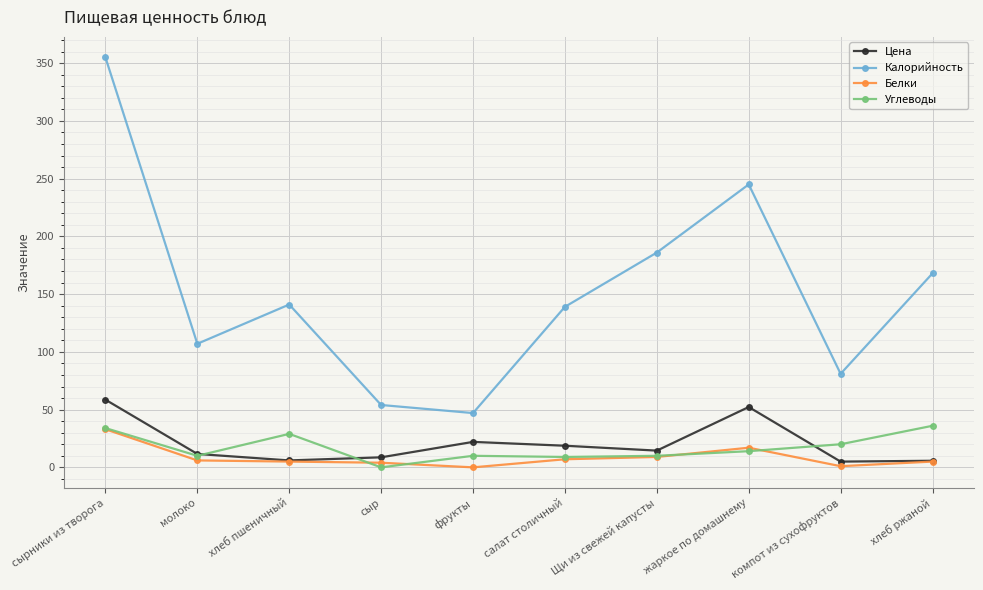

True or false: Калорийность and Углеводы intersect in this chart.

False